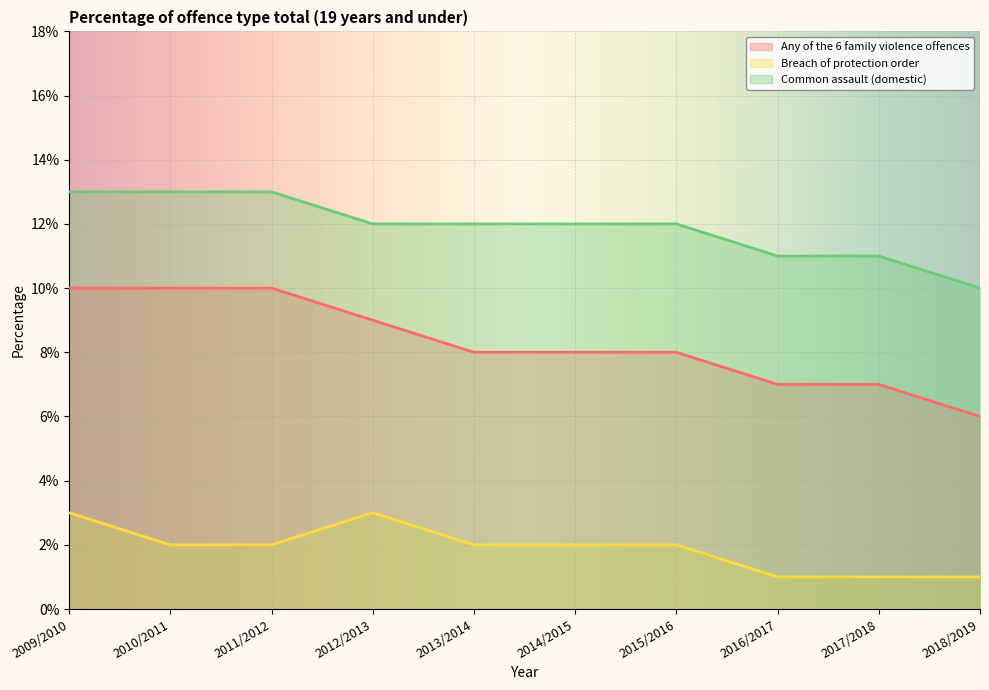

The value of Breach of protection order at 2011/2012 is 0.0. True or false?

False